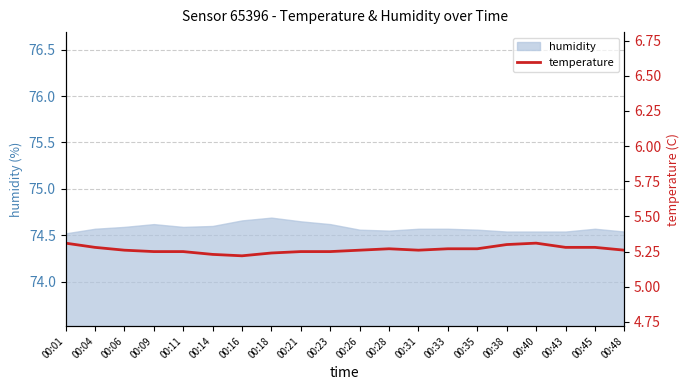

What is the average value?

5.3